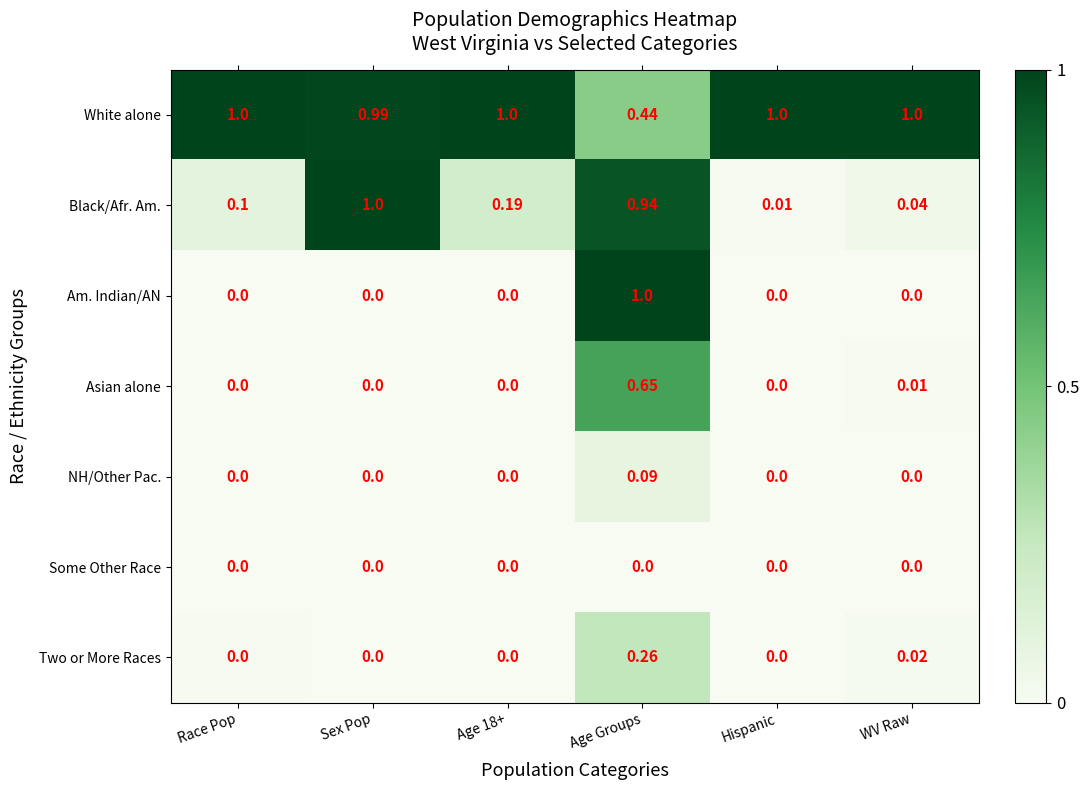

What is the spread (max minus min) of values at Age 18+?

1.0